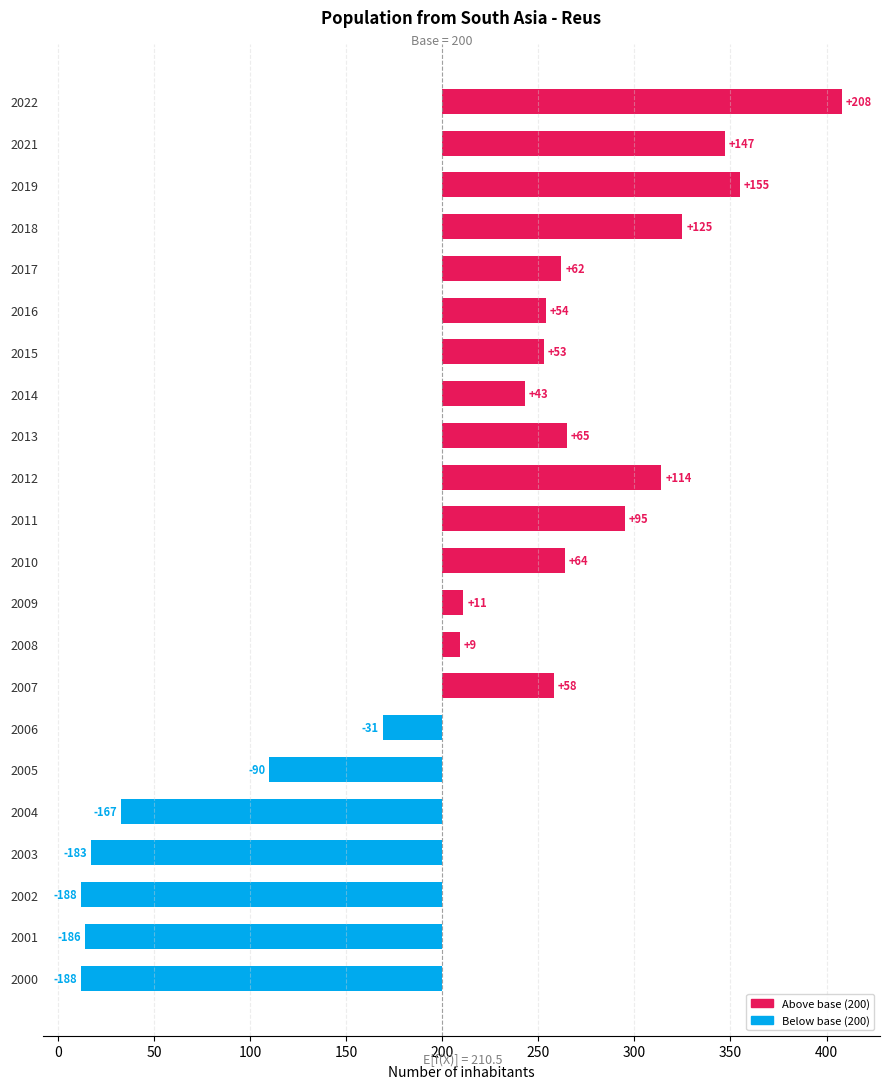

Are the bars horizontal?

Yes